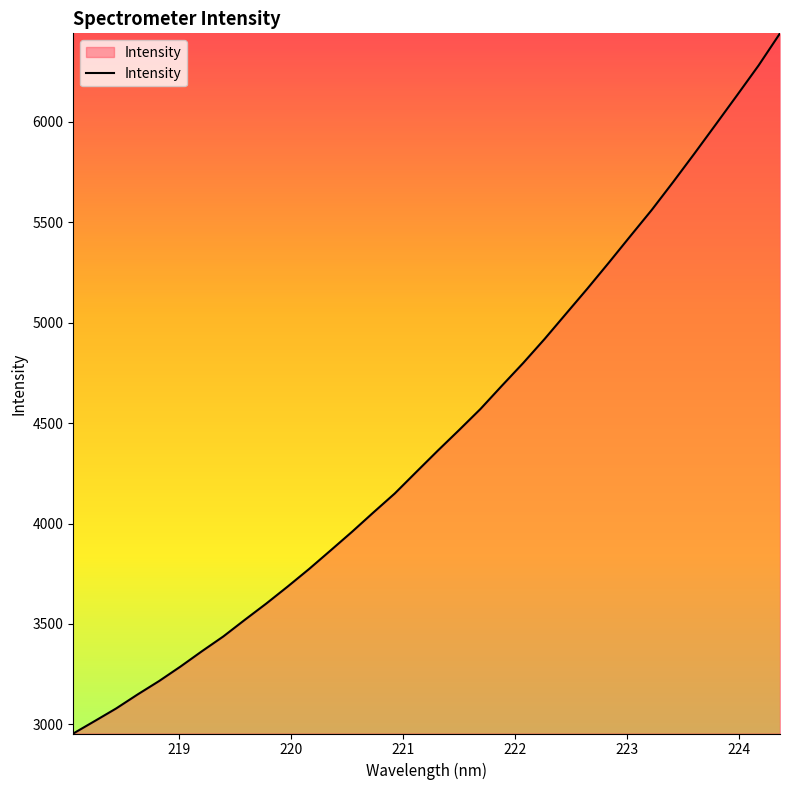

How many values are below 4361?

17